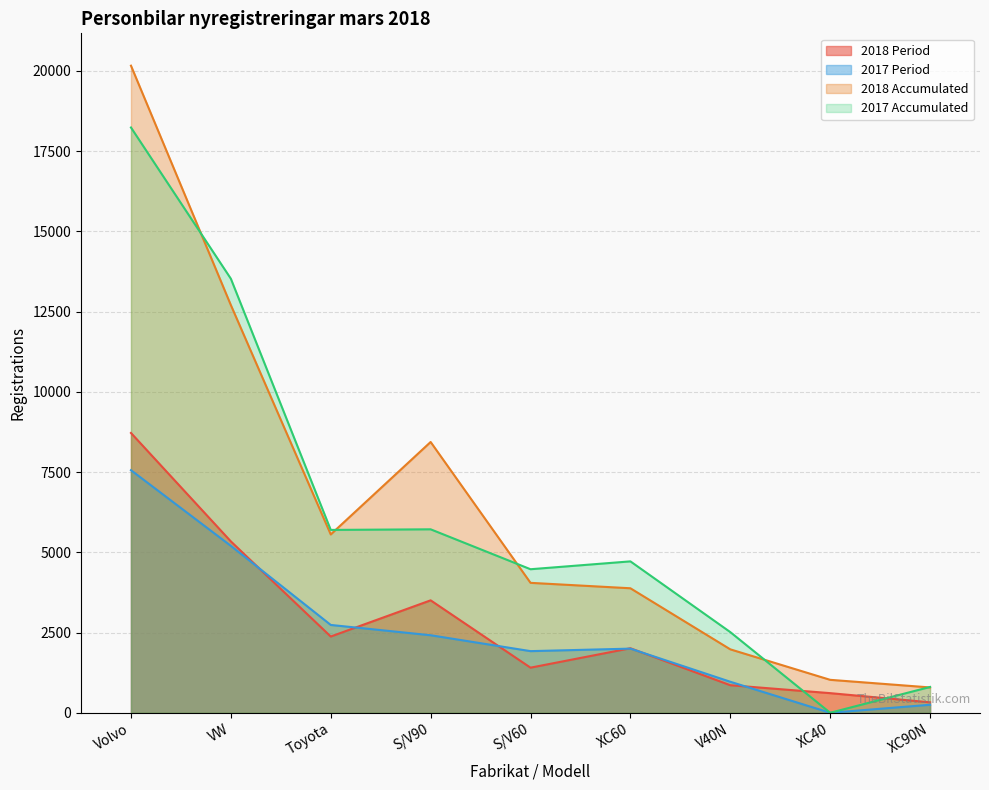

Reading left to right, extract all data points from this chart.

2018 Period: Volvo=8719	VW=5340	Toyota=2376	S/V90=3504	S/V60=1406	XC60=2011	V40N=859	XC40=612	XC90N=326
2017 Period: Volvo=7559	VW=5201	Toyota=2737	S/V90=2416	S/V60=1921	XC60=1999	V40N=967	XC40=0	XC90N=250
2018 Accumulated: Volvo=20163	VW=12703	Toyota=5557	S/V90=8438	S/V60=4049	XC60=3880	V40N=1977	XC40=1027	XC90N=790
2017 Accumulated: Volvo=18237	VW=13525	Toyota=5698	S/V90=5717	S/V60=4473	XC60=4718	V40N=2514	XC40=0	XC90N=805